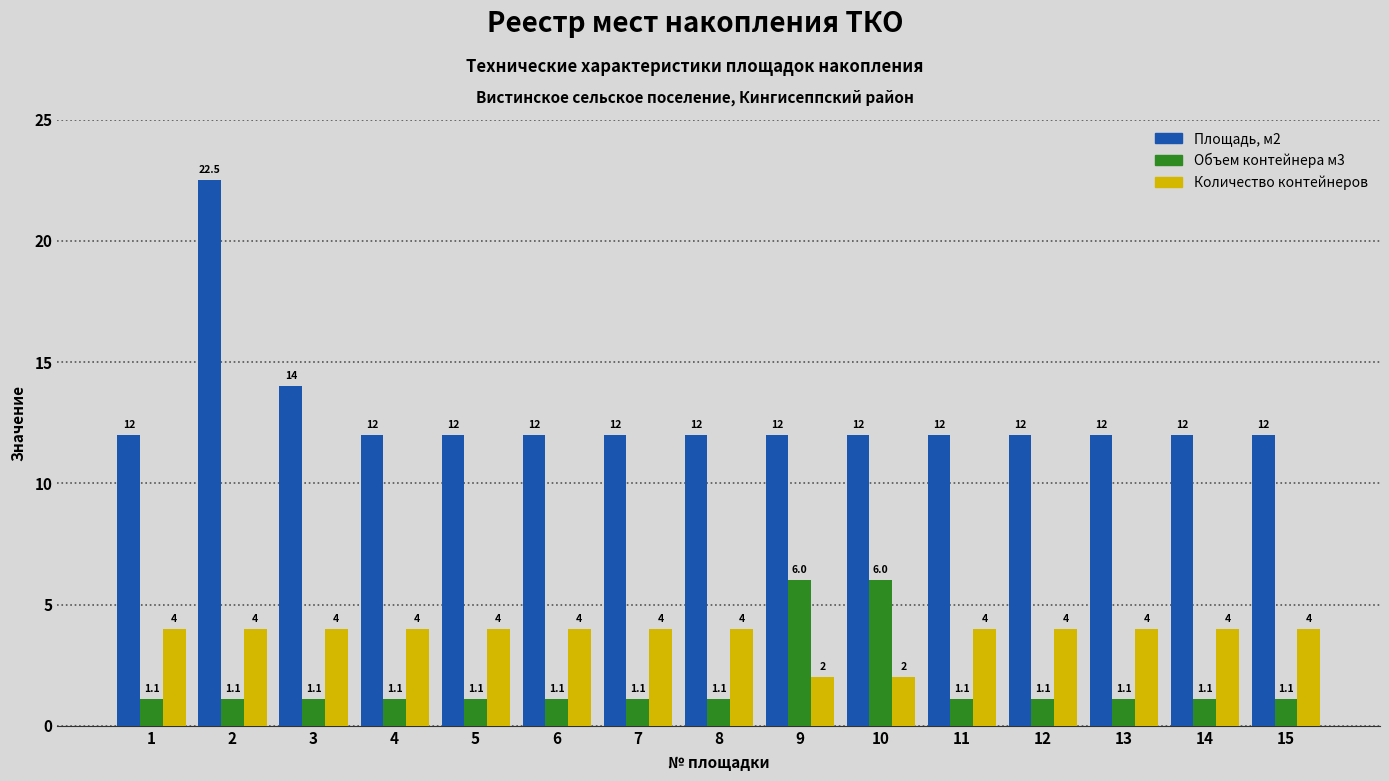

What is the difference between the second highest and minimum values in the Количество контейнеров series?

2.0